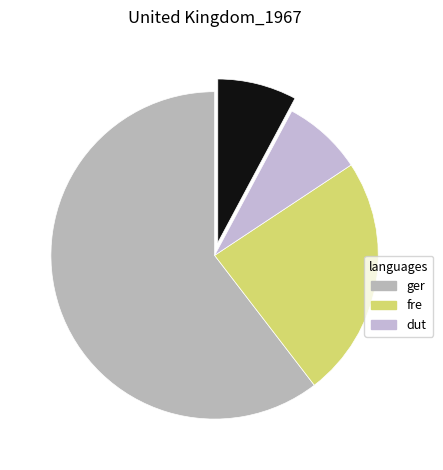

Is there any slice that represents more than half of the pie?

Yes